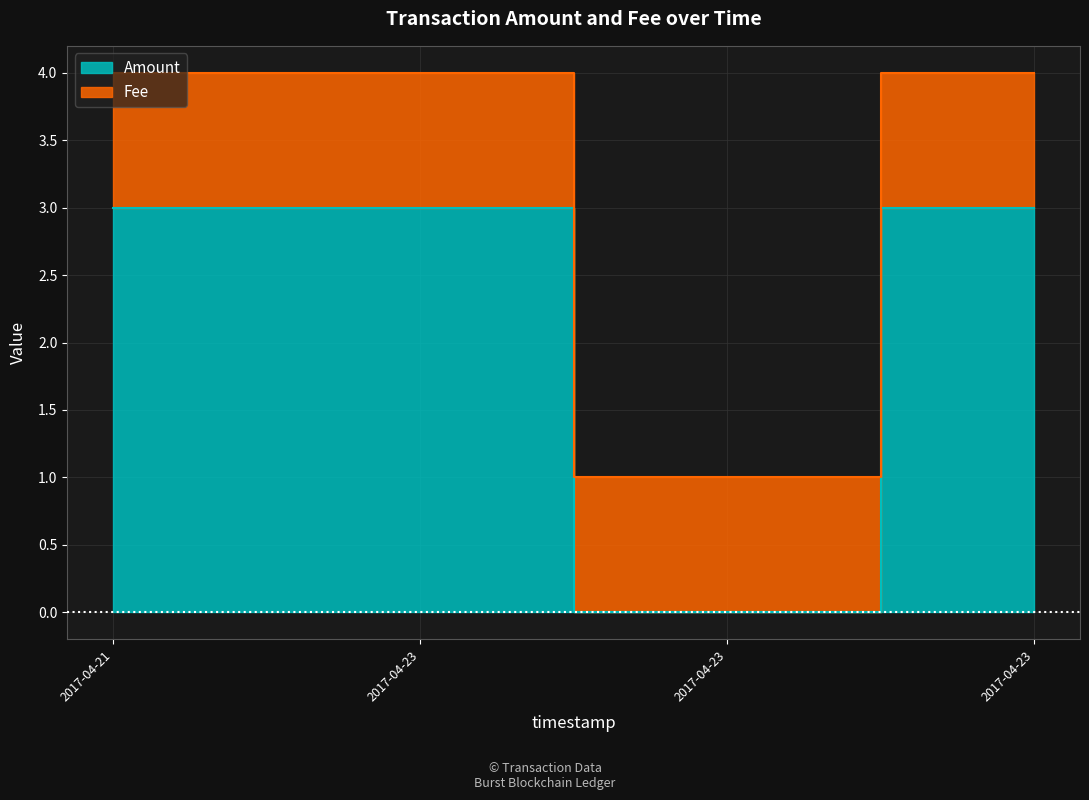

The value at 2017-04-21 is 1. True or false?

False